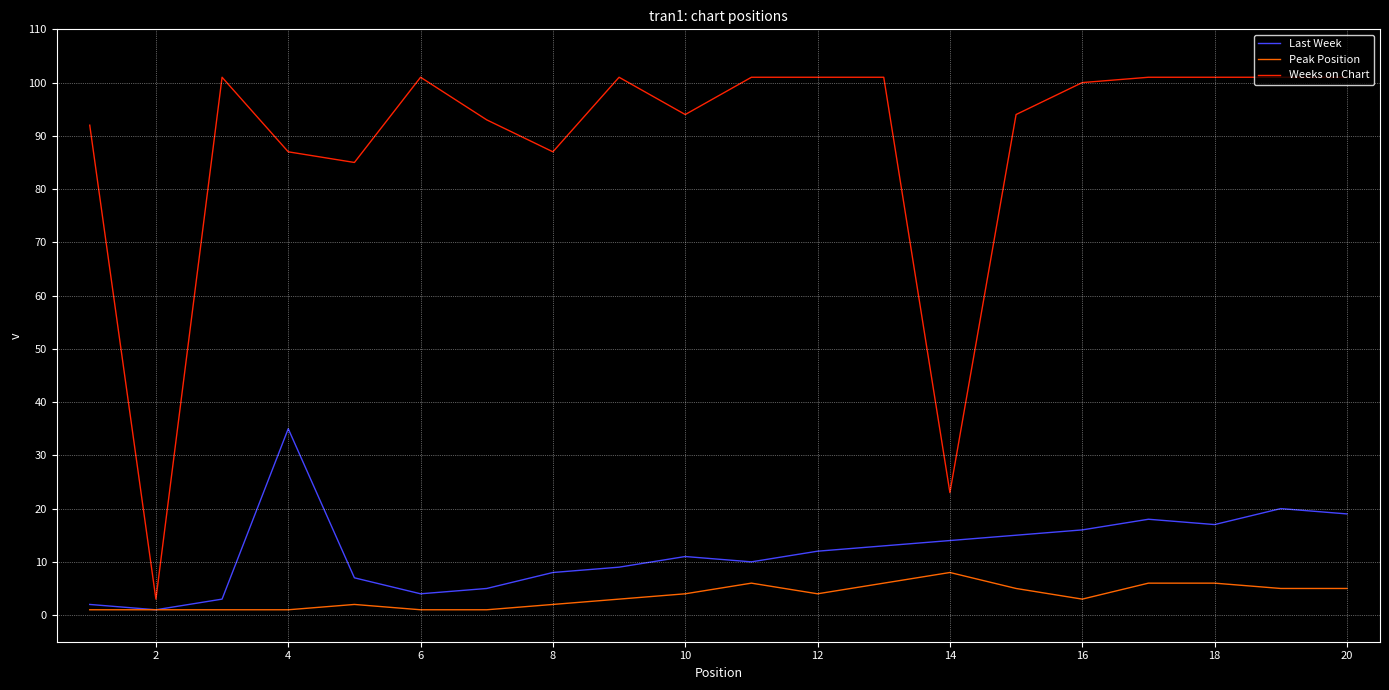

True or false: Last Week and Weeks on Chart intersect in this chart.

False